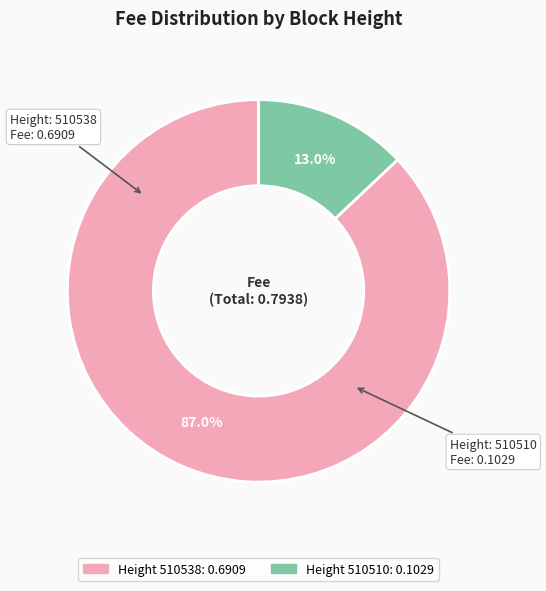

Is there a majority slice in this chart?

Yes